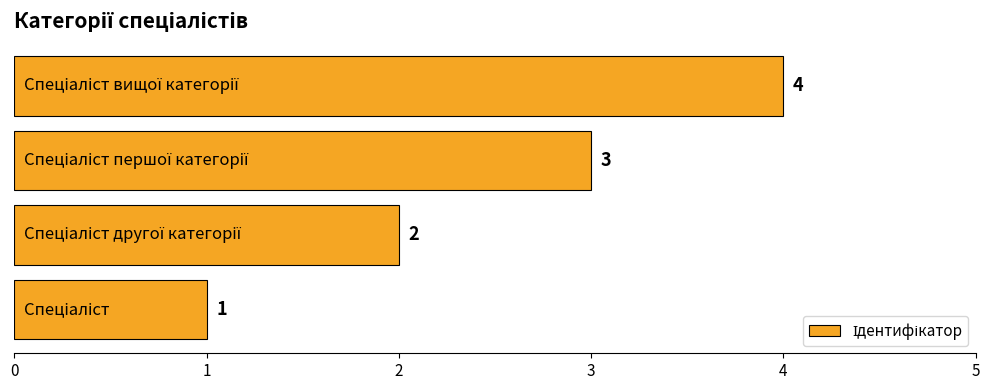

What is the greatest value displayed?

4